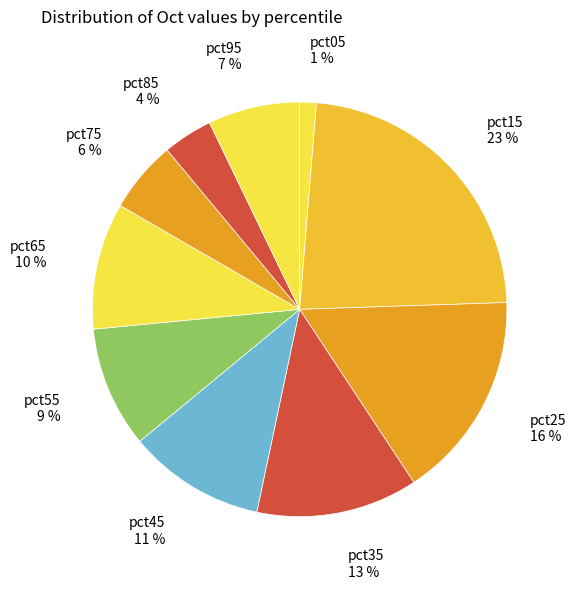

Is the sum of pct95 and pct05 greater than half?

No